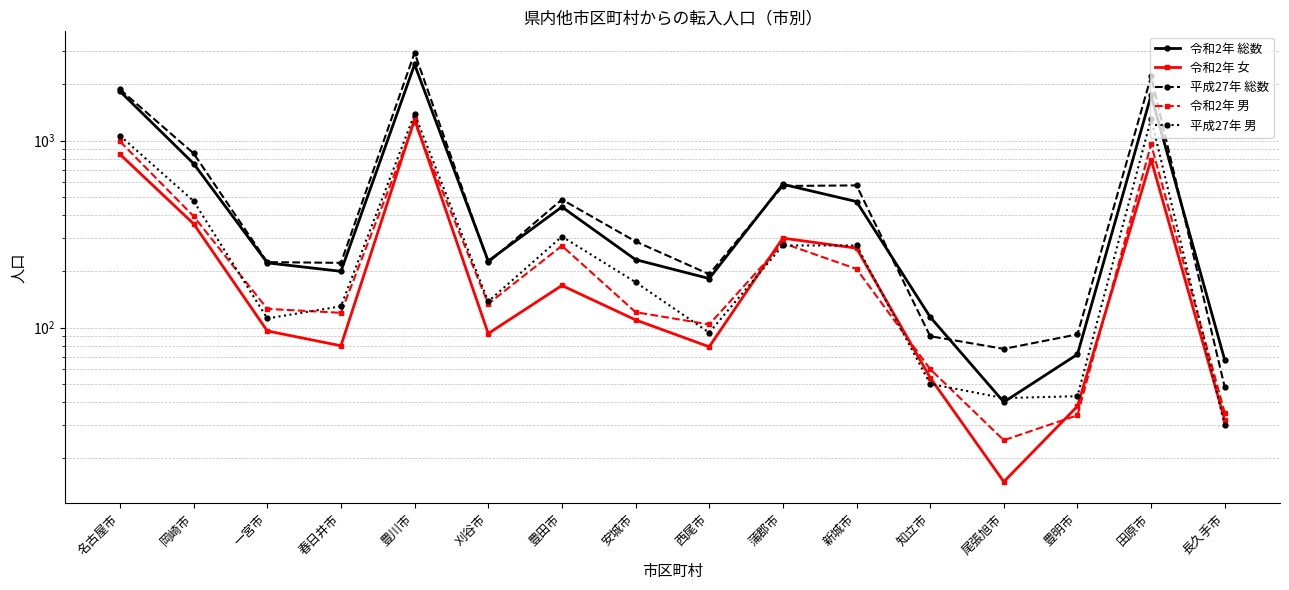

Reading left to right, what are all the values shown in this chart?

令和2年 総数: 1835	753	222	200	2553	227	442	231	183	584	472	114	40	72	1748	67
令和2年 女: 845	359	96	80	1299	93	168	110	79	301	266	54	15	38	792	32
平成27年 総数: 1879	854	224	222	2948	223	484	289	193	572	576	90	77	92	2205	48
令和2年 男: 990	394	126	120	1254	134	274	121	104	283	206	60	25	34	956	35
平成27年 男: 1063	475	112	130	1389	138	307	175	94	275	275	50	42	43	1309	30